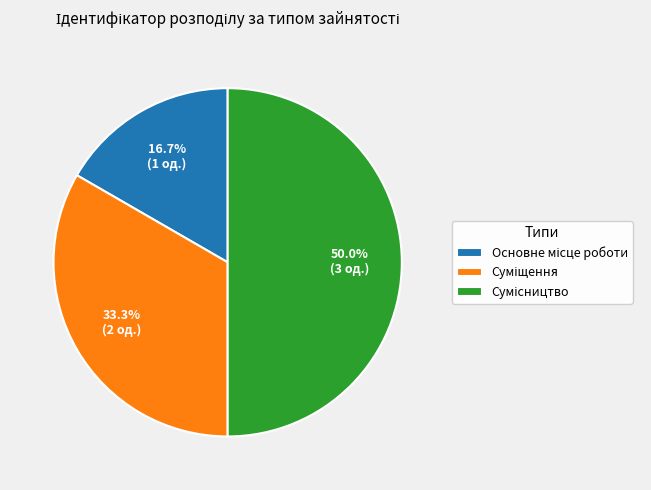

Count the number of slices in the pie.

3